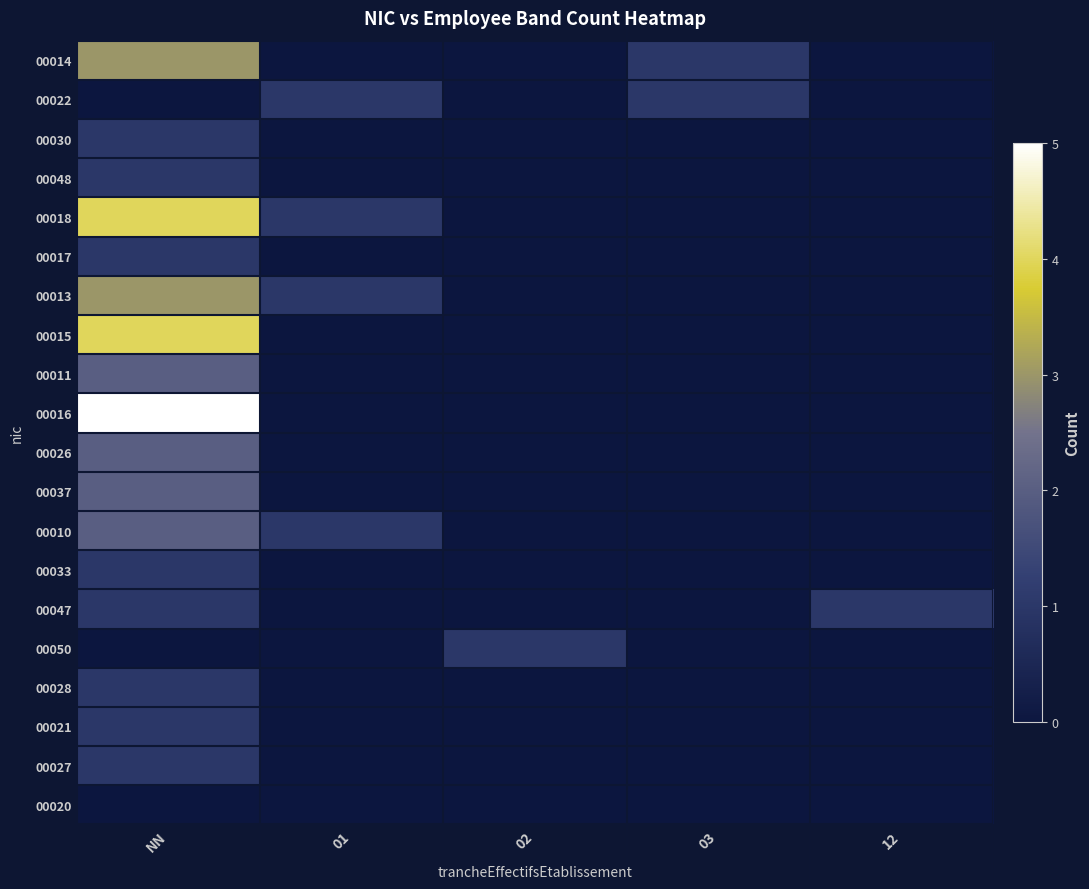

List the series in order of their peak value, highest first.

00016, 00018, 00015, 00014, 00013, 00011, 00026, 00037, 00010, 00022, 00030, 00048, 00017, 00033, 00047, 00050, 00028, 00021, 00027, 00020